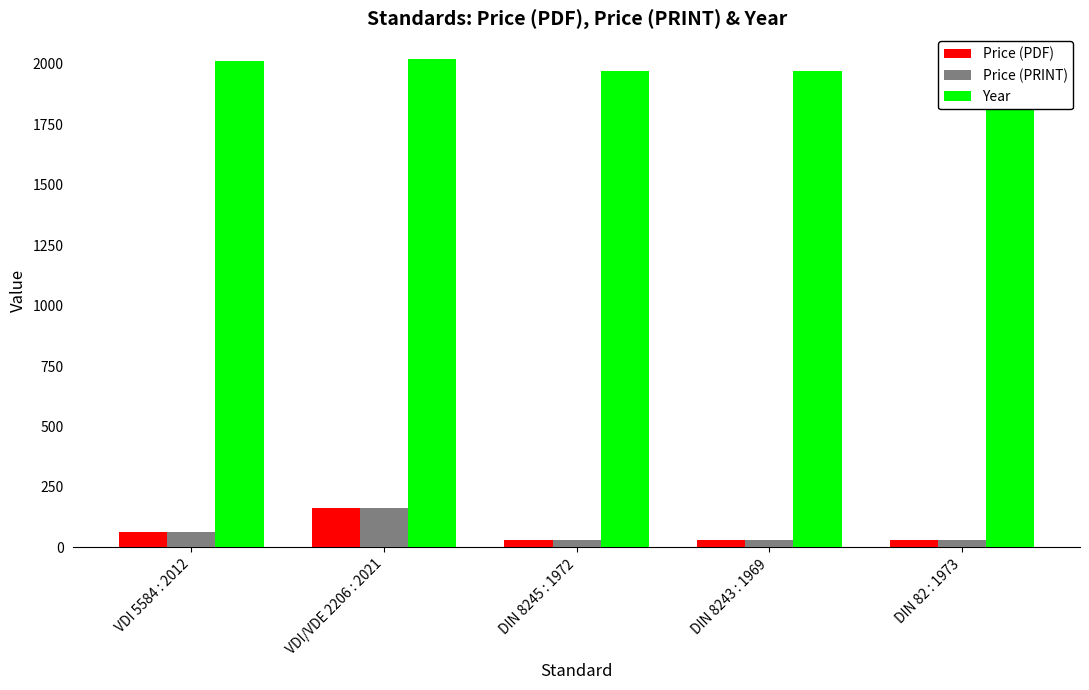

What is the difference between the maximum and second lowest values in the Year series?

49.0